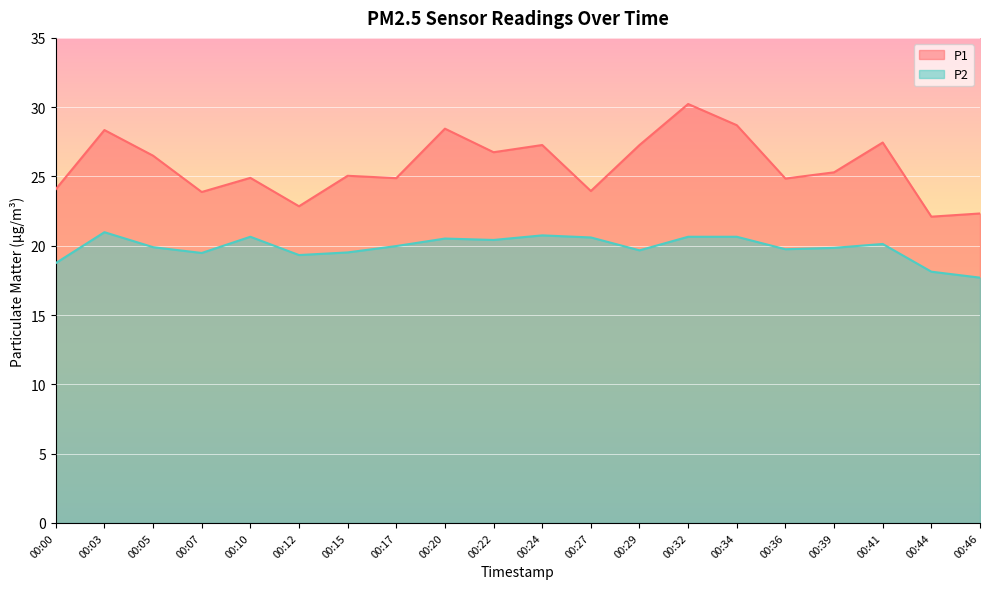

True or false: P2 has more than 2 points higher than both neighbors.

True